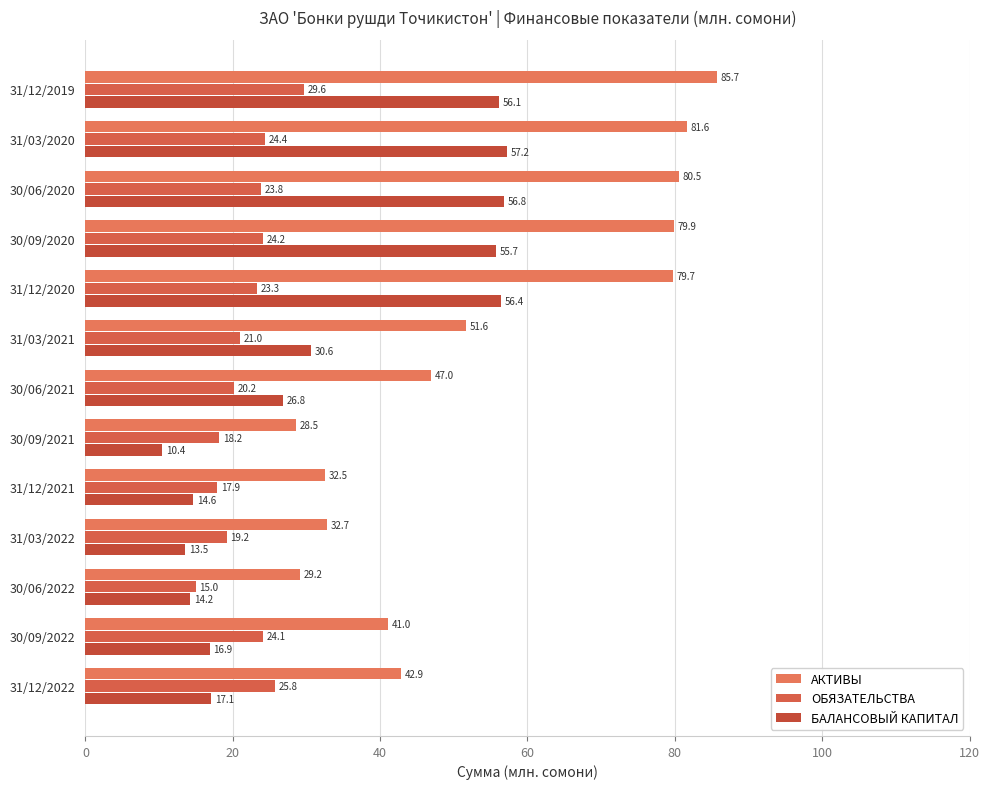

Reading right to left, what are all the values shown in this chart?

АКТИВЫ: 42.9	41.0	29.2	32.7	32.5	28.5	47.0	51.6	79.7	79.9	80.5	81.6	85.7
ОБЯЗАТЕЛЬСТВА: 25.8	24.1	15.0	19.2	17.9	18.2	20.2	21.0	23.3	24.2	23.8	24.4	29.6
БАЛАНСОВЫЙ КАПИТАЛ: 17.1	16.9	14.2	13.5	14.6	10.4	26.8	30.6	56.4	55.7	56.8	57.2	56.1